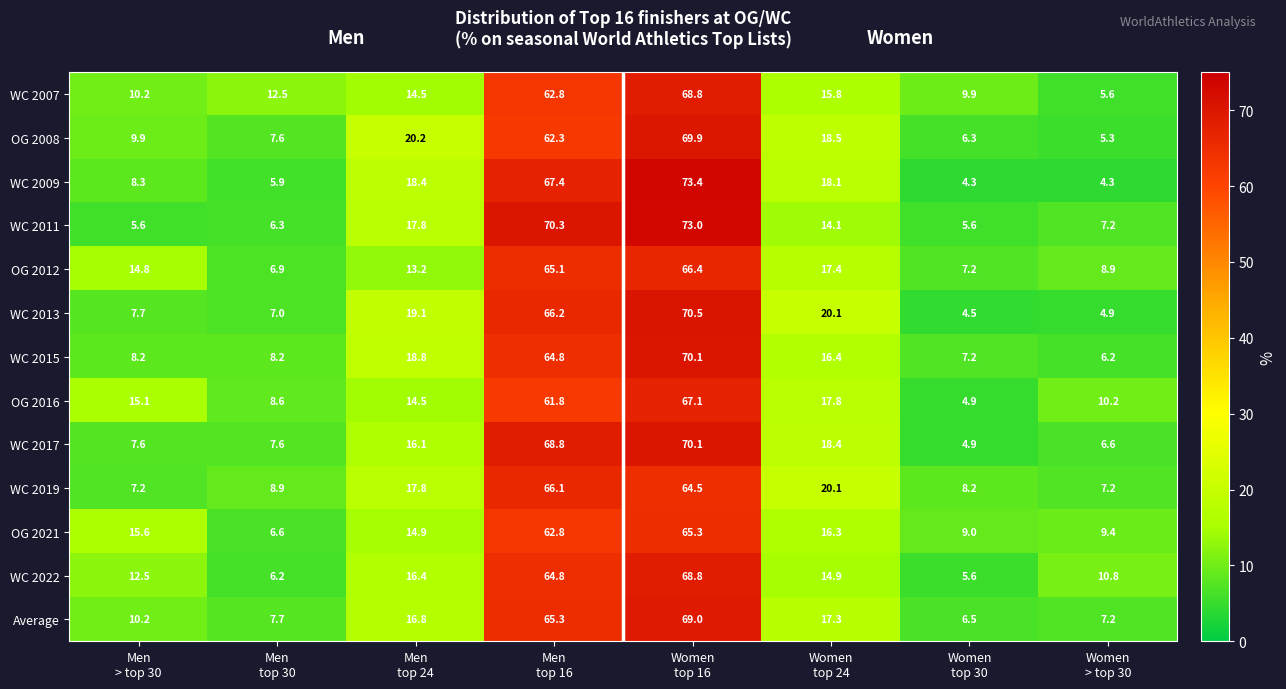

What is the difference between the highest and lowest values at Women
top 16?

8.9